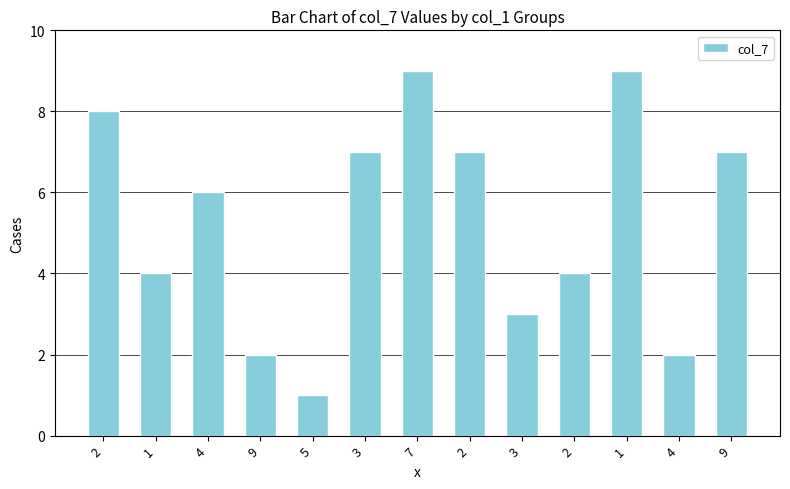

Does the chart contain any negative values?

No